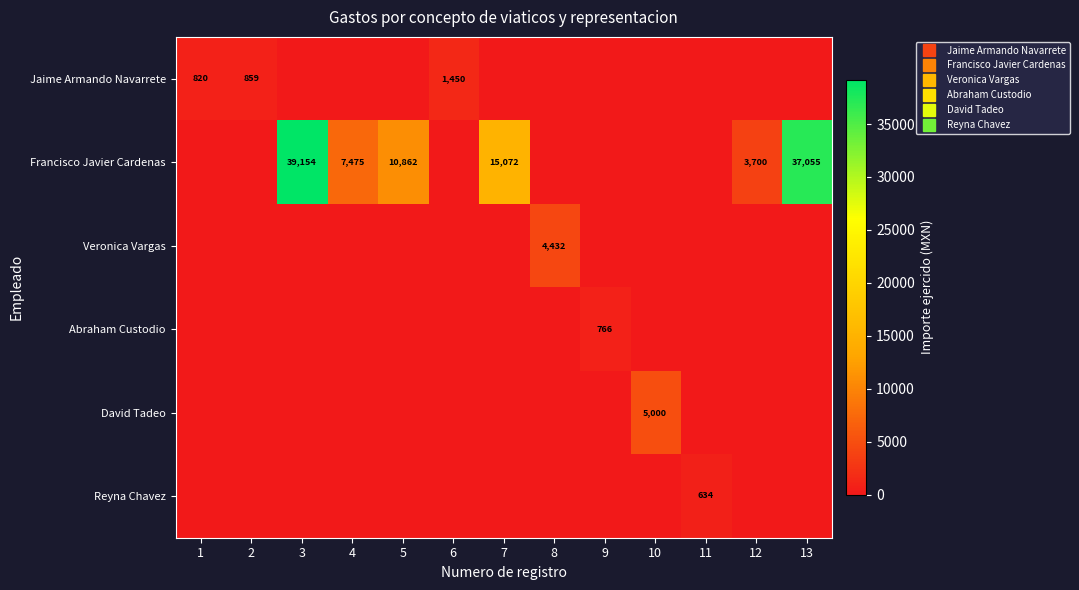

The value of Veronica Vargas at 10 is 0.0. True or false?

True